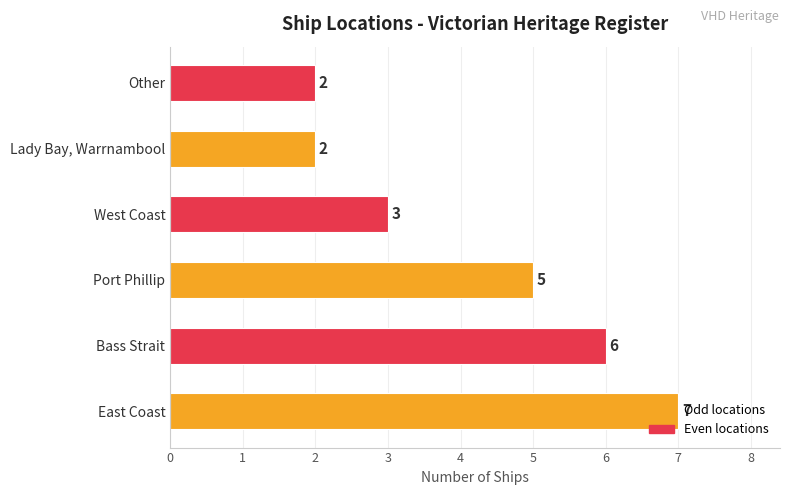

Approximately how many times larger is the value at Other compared to East Coast?

0.3